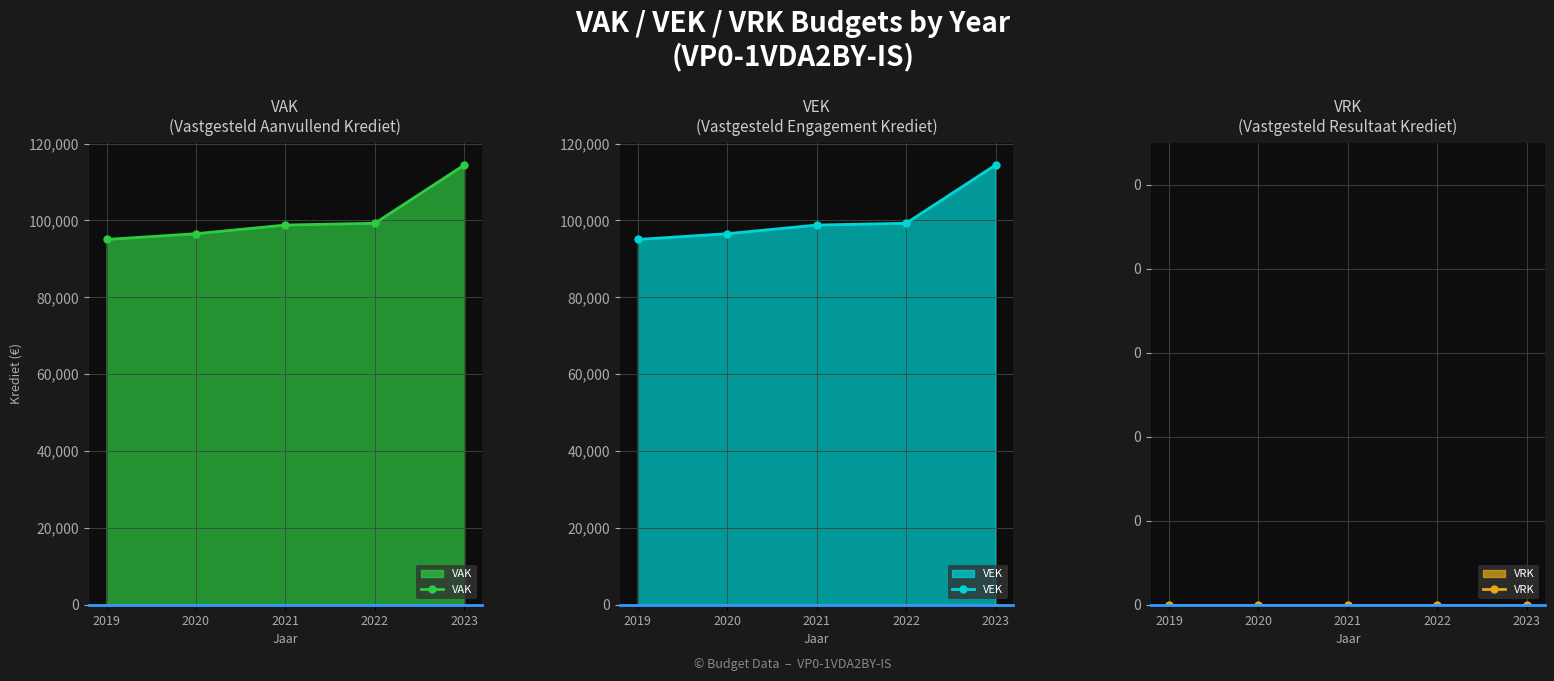

At 2020, list the series in order from largest to smallest.

VAK, VEK, VRK